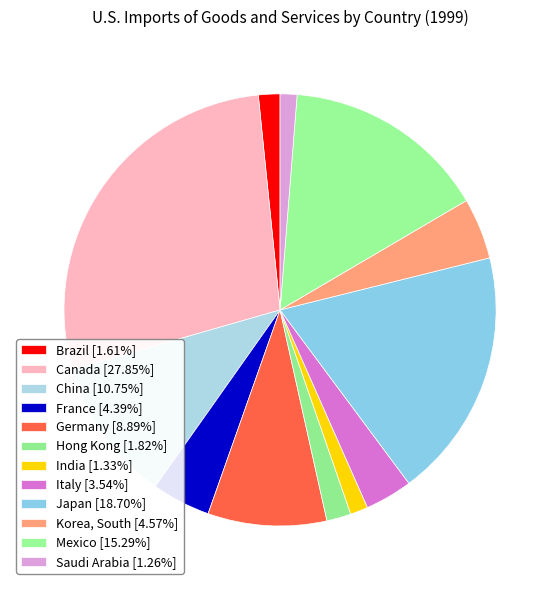

Approximately how many times larger is the value at Mexico compared to France?

3.5